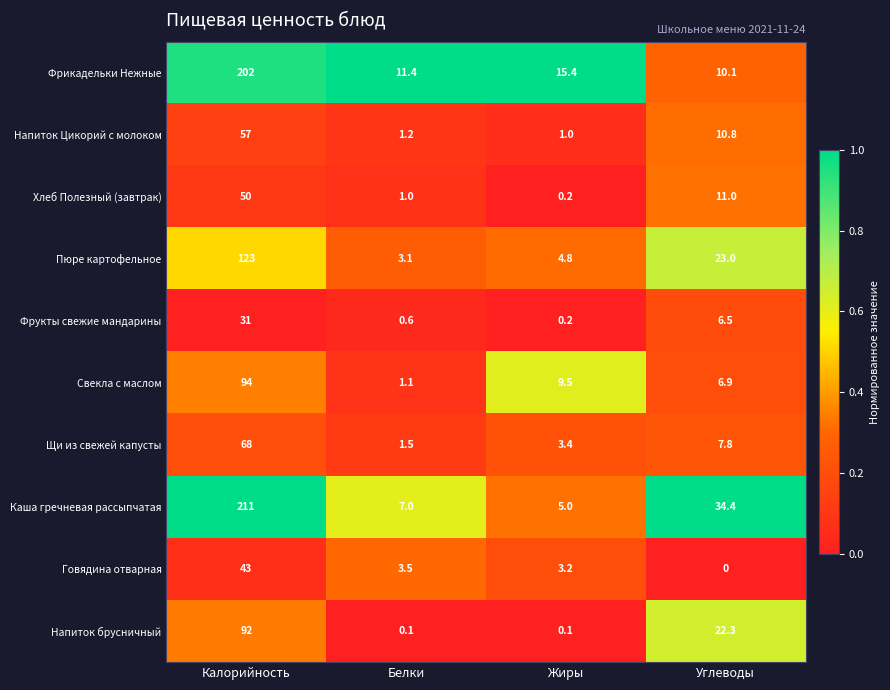

Rank the categories by Свекла с маслом value from highest to lowest.

Калорийность, Жиры, Углеводы, Белки